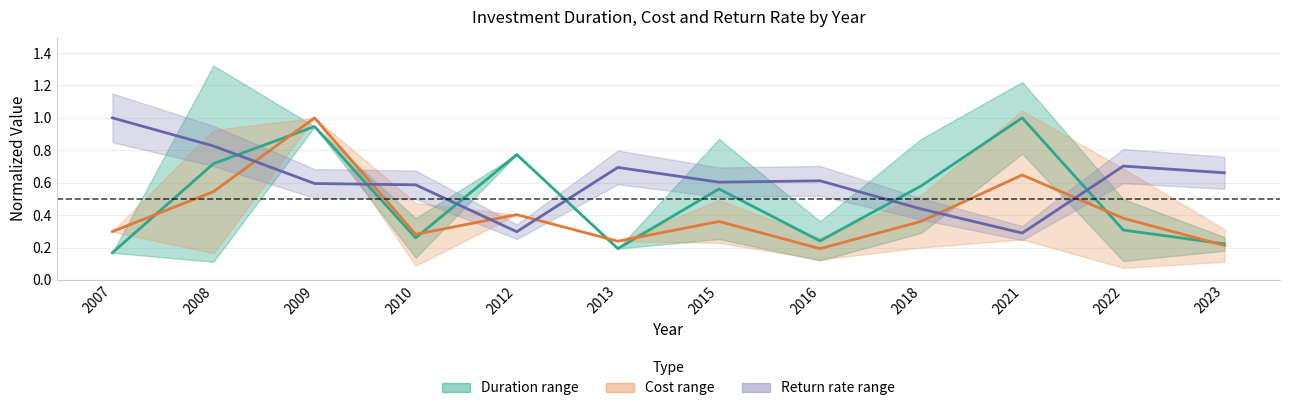

How many lines are shown in the chart?

3